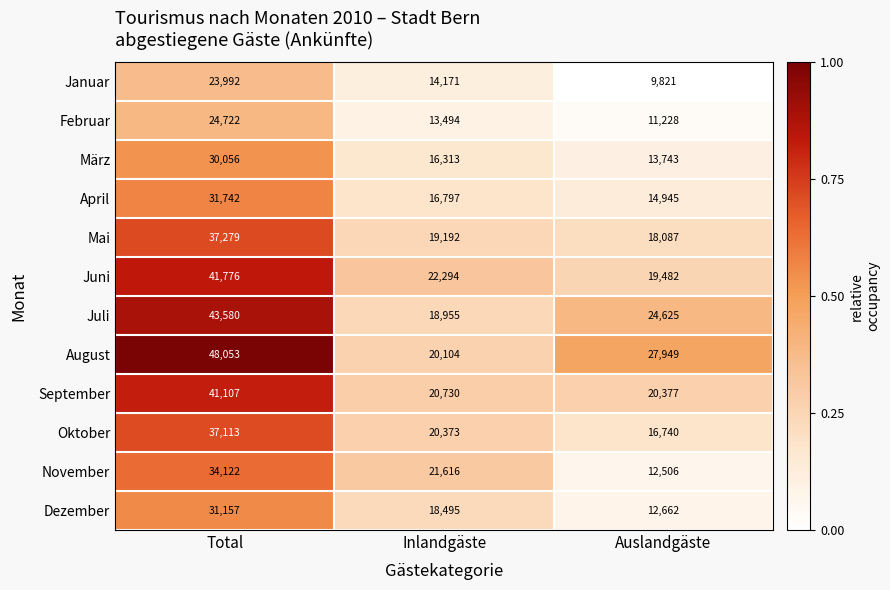

At which category is the sum across all series the highest?

Total